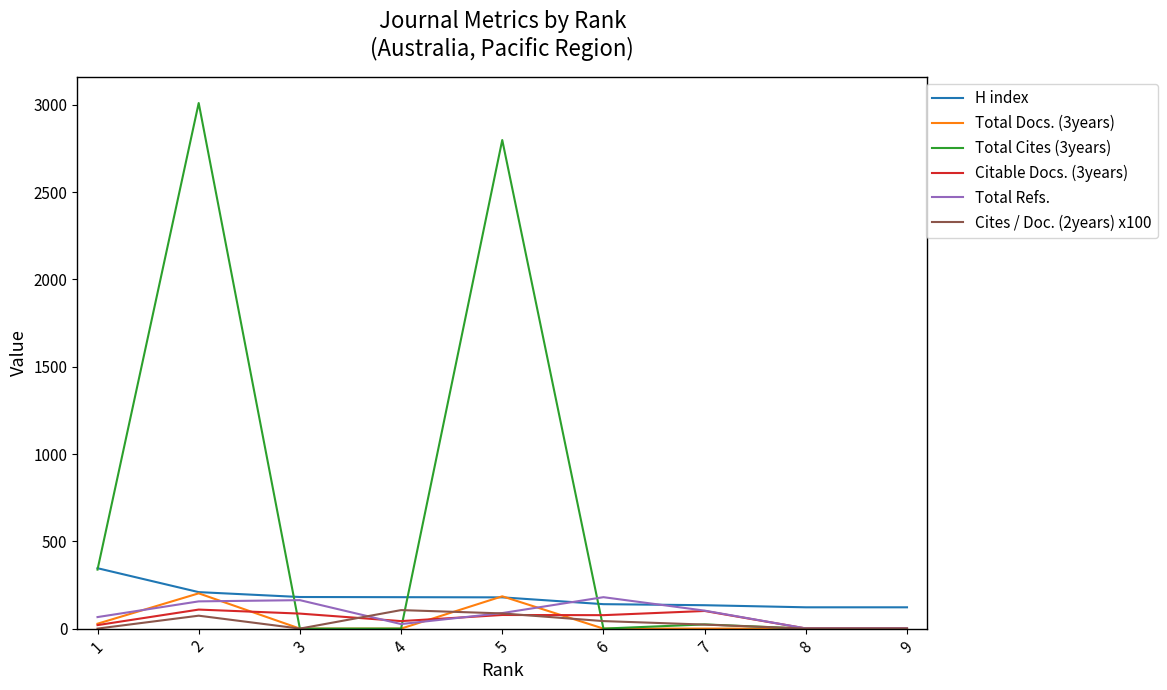

In Total Refs., how many points are higher than both neighbors (excluding endpoints)?

2